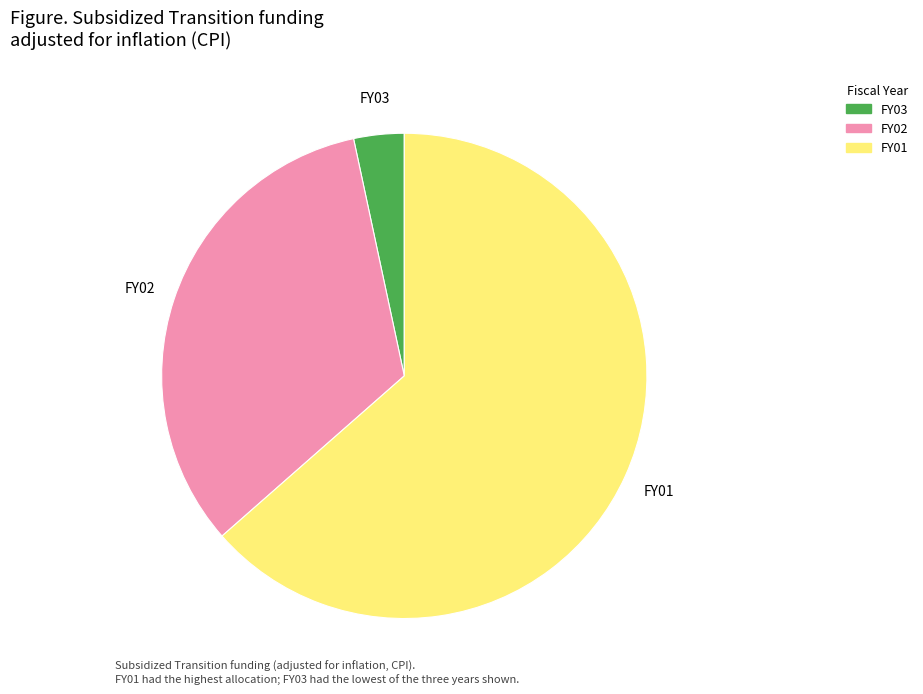

Is it true that FY03 is 3% of the pie?

True